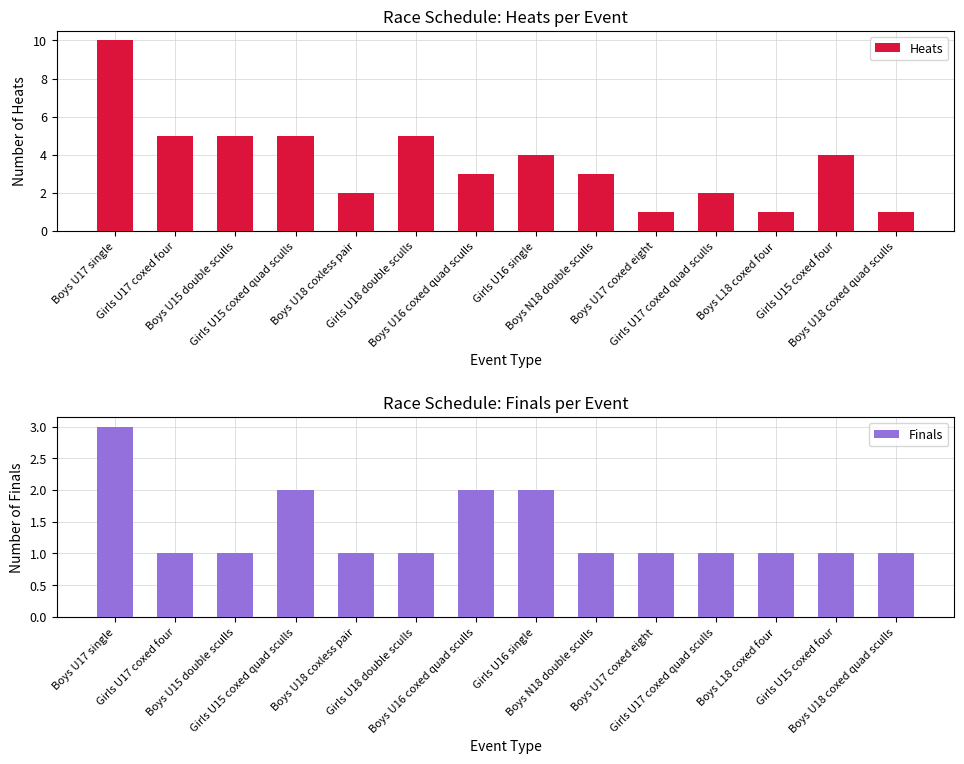

Reading right to left, transcribe all the data shown in this chart.

Heats: Boys U18 coxed quad sculls=1	Girls U15 coxed four=4	Boys L18 coxed four=1	Girls U17 coxed quad sculls=2	Boys U17 coxed eight=1	Boys N18 double sculls=3	Girls U16 single=4	Boys U16 coxed quad sculls=3	Girls U18 double sculls=5	Boys U18 coxless pair=2	Girls U15 coxed quad sculls=5	Boys U15 double sculls=5	Girls U17 coxed four=5	Boys U17 single=10
Finals: Boys U18 coxed quad sculls=1	Girls U15 coxed four=1	Boys L18 coxed four=1	Girls U17 coxed quad sculls=1	Boys U17 coxed eight=1	Boys N18 double sculls=1	Girls U16 single=2	Boys U16 coxed quad sculls=2	Girls U18 double sculls=1	Boys U18 coxless pair=1	Girls U15 coxed quad sculls=2	Boys U15 double sculls=1	Girls U17 coxed four=1	Boys U17 single=3